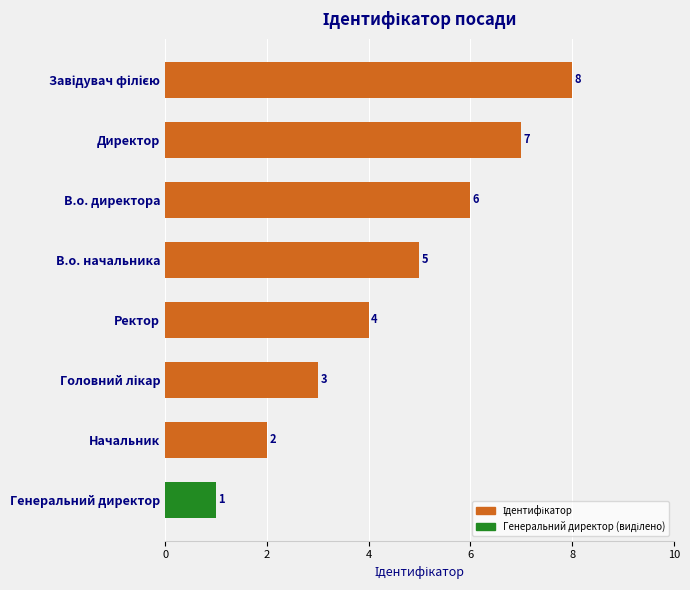

What is the greatest value displayed?

8